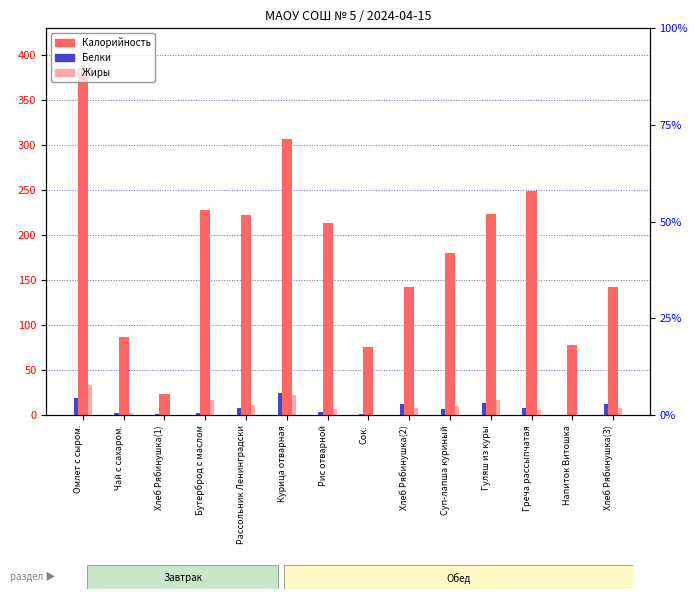

At which label is Белки closest to 12?

Хлеб Рябинушка(2)